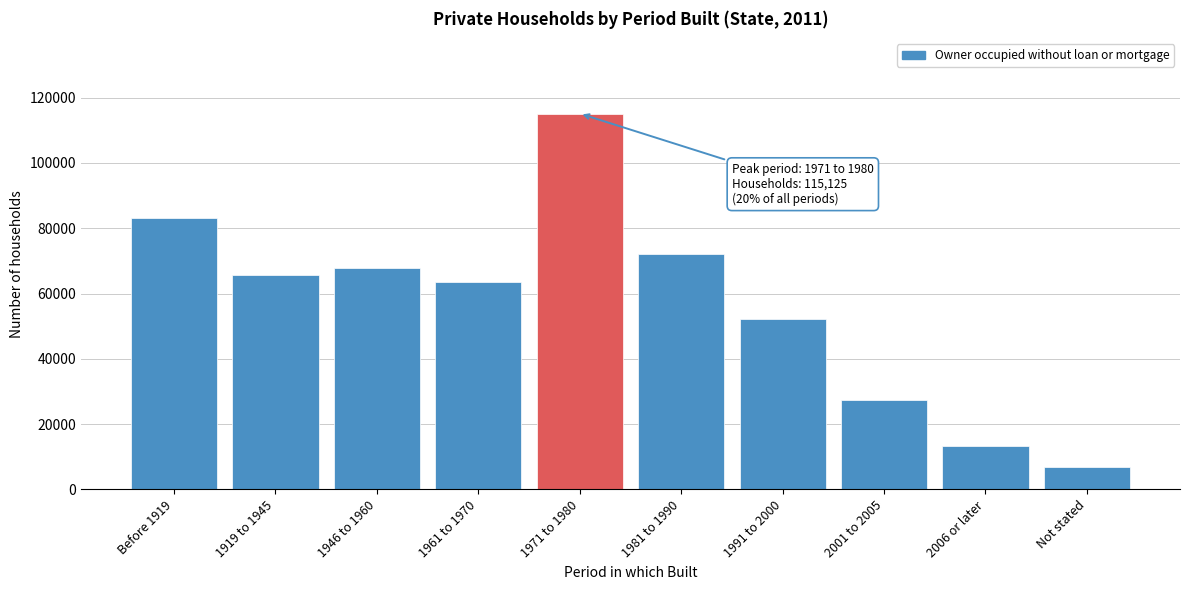

Reading left to right, what are all the values shown in this chart?

Before 1919=83183	1919 to 1945=65649	1946 to 1960=67897	1961 to 1970=63498	1971 to 1980=115125	1981 to 1990=72036	1991 to 2000=52060	2001 to 2005=27415	2006 or later=13136	Not stated=6777